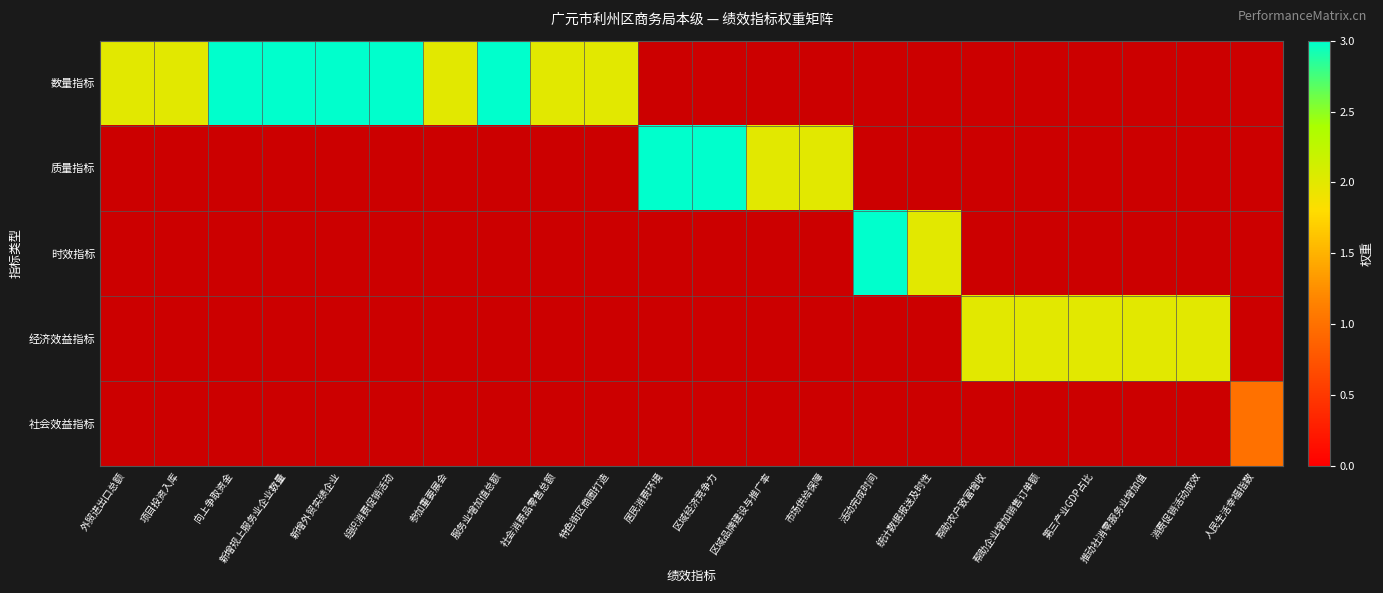

List the series in order of their peak value, highest first.

数量指标, 质量指标, 时效指标, 经济效益指标, 社会效益指标